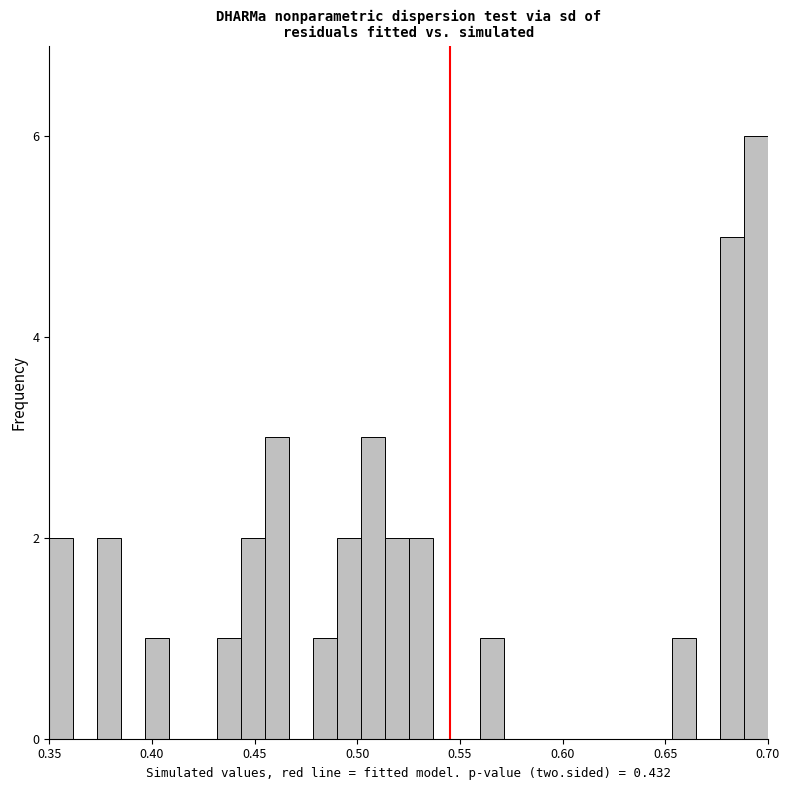

Around what value on the x-axis is the tallest bar? Give the approximate position of its centre, as read against the axis.

0.695